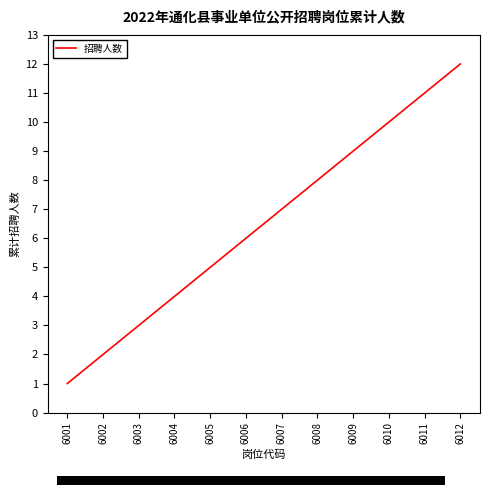

True or false: the data shows 11 at 6006.

False